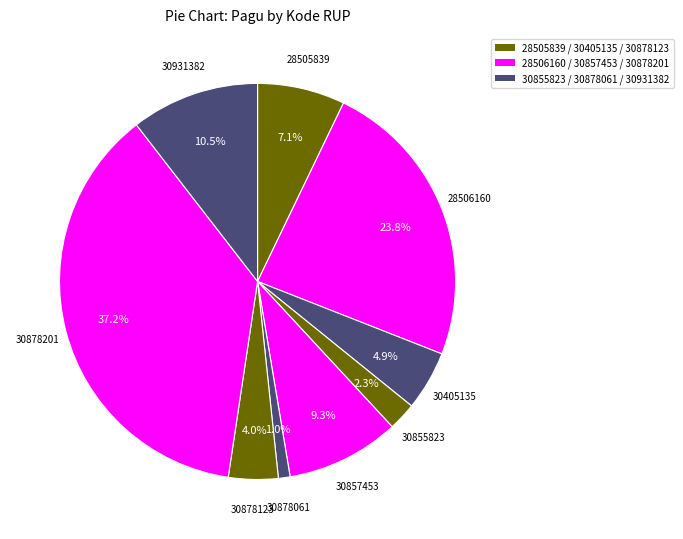

How many segments does this pie chart have?

9